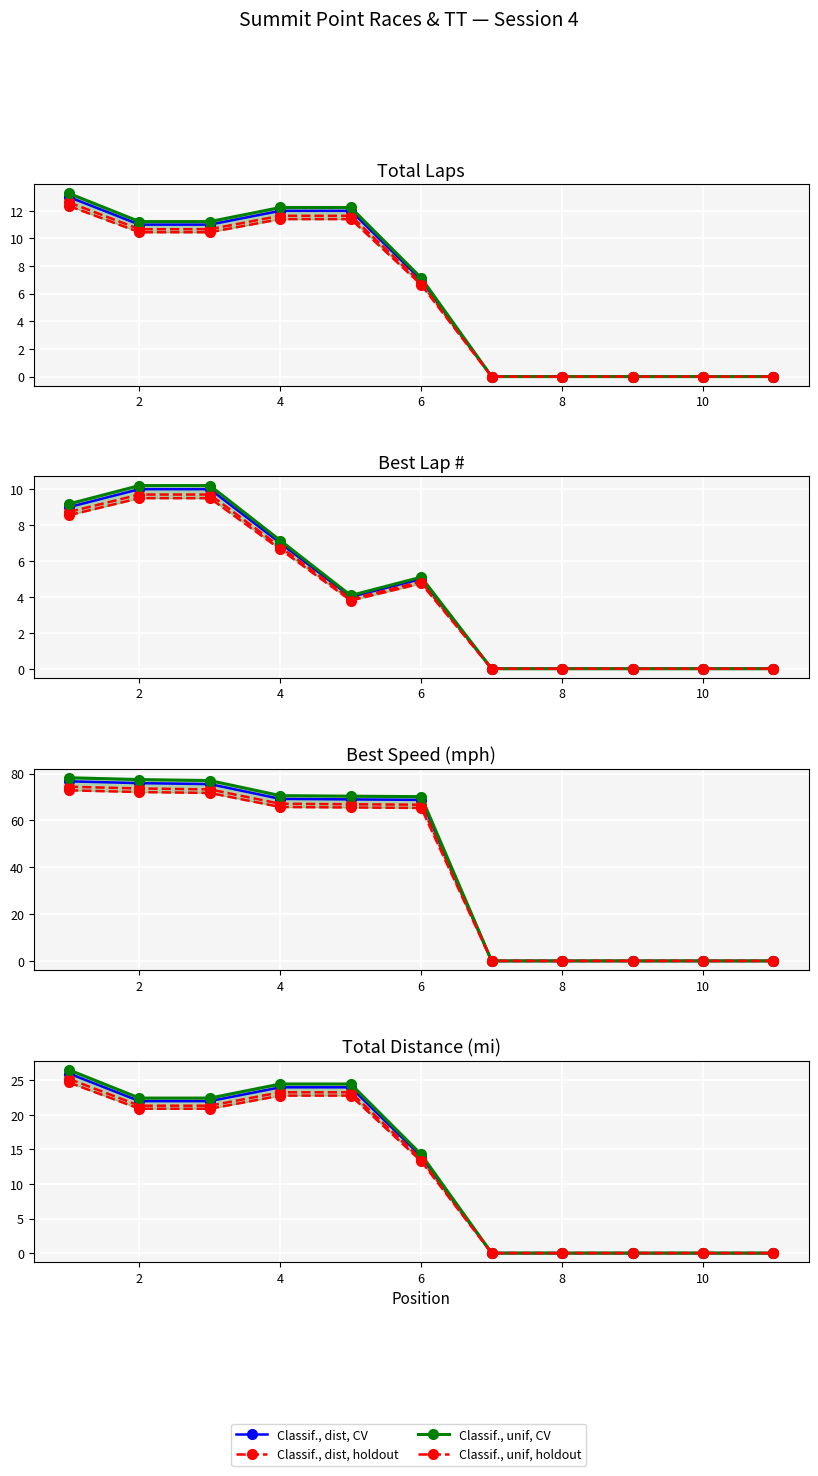

True or false: Classif., dist, holdout has a value of 10.8 at 10.

False